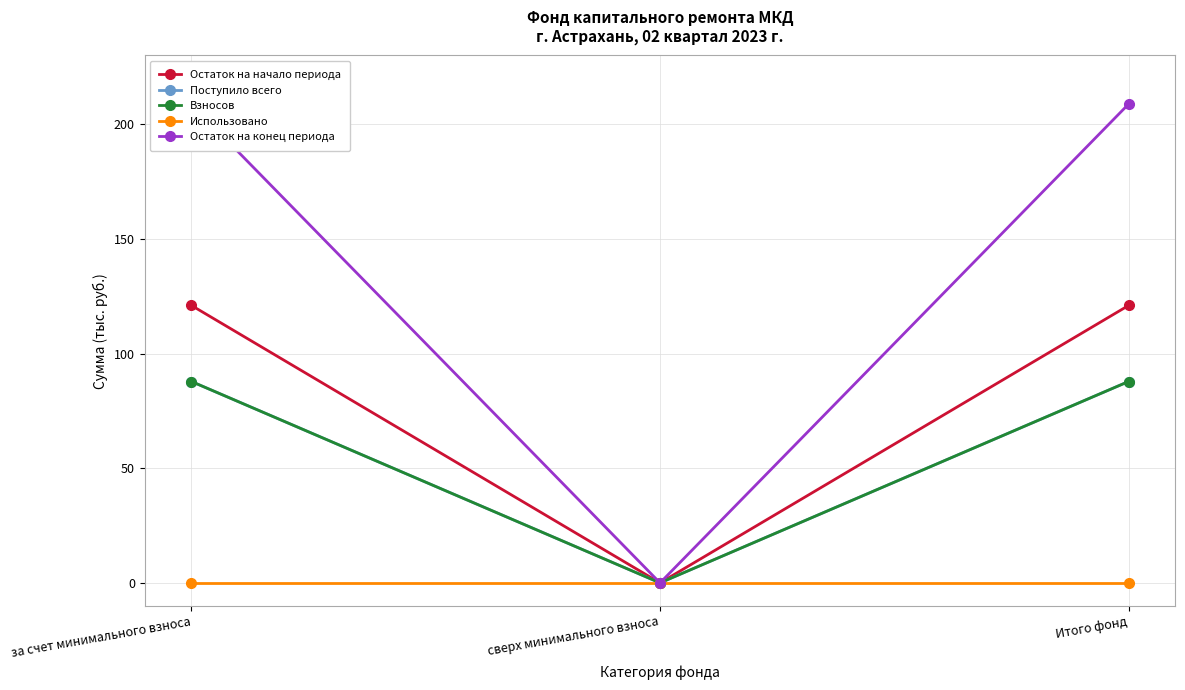

Which series changed the most between сверх минимального взноса and Итого фонд?

Остаток на конец периода